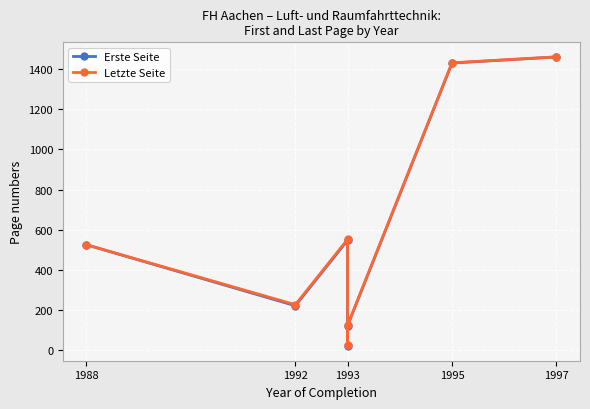

True or false: Erste Seite has more than 0 interior local peaks.

True